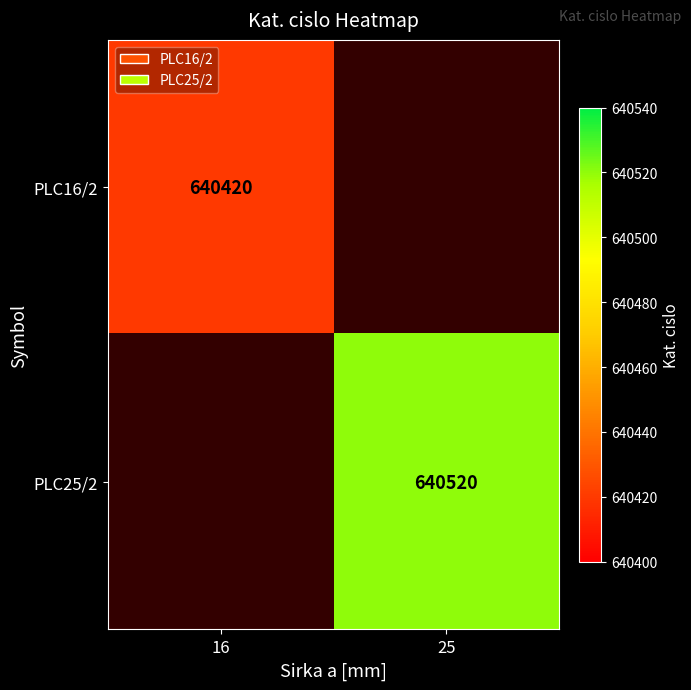

The value of PLC16/2 at 16 is 903432. True or false?

False